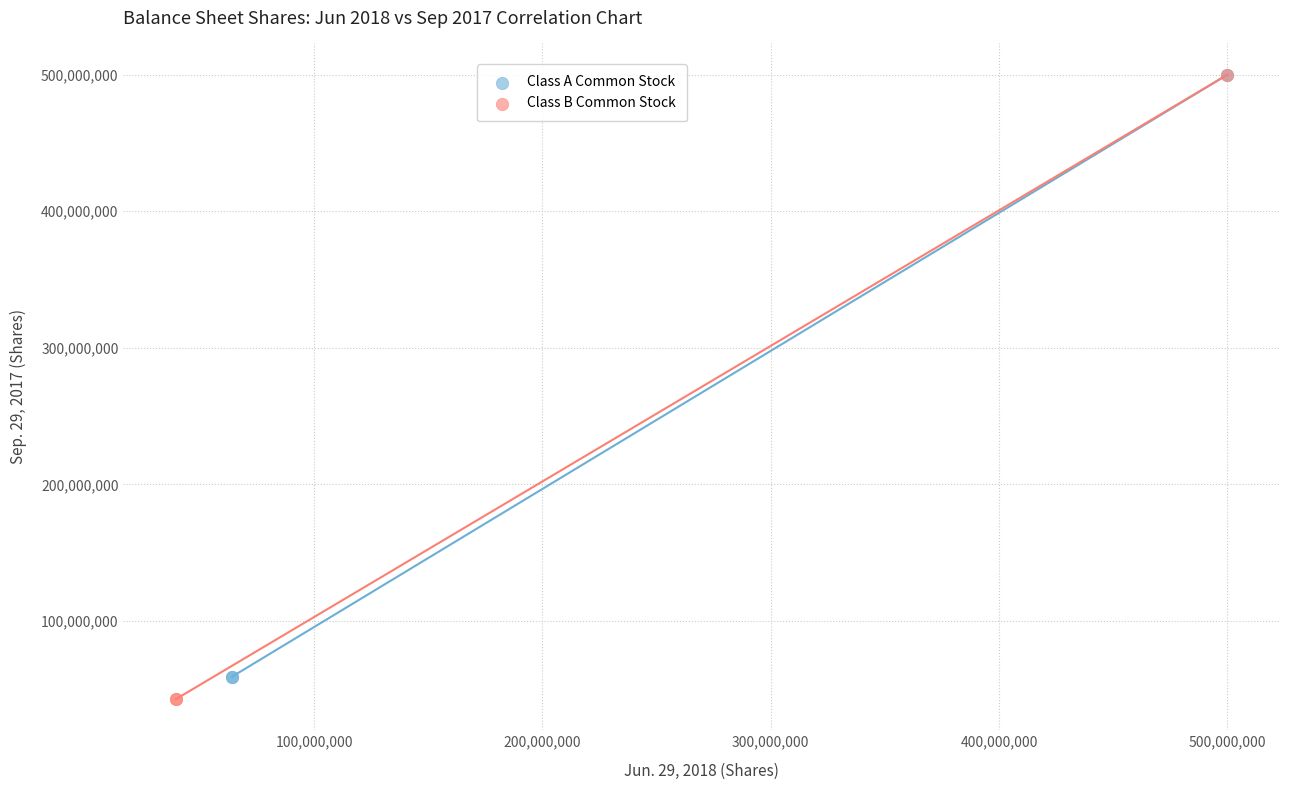

Which series has the largest Y range (max minus min)?

Class B Common Stock